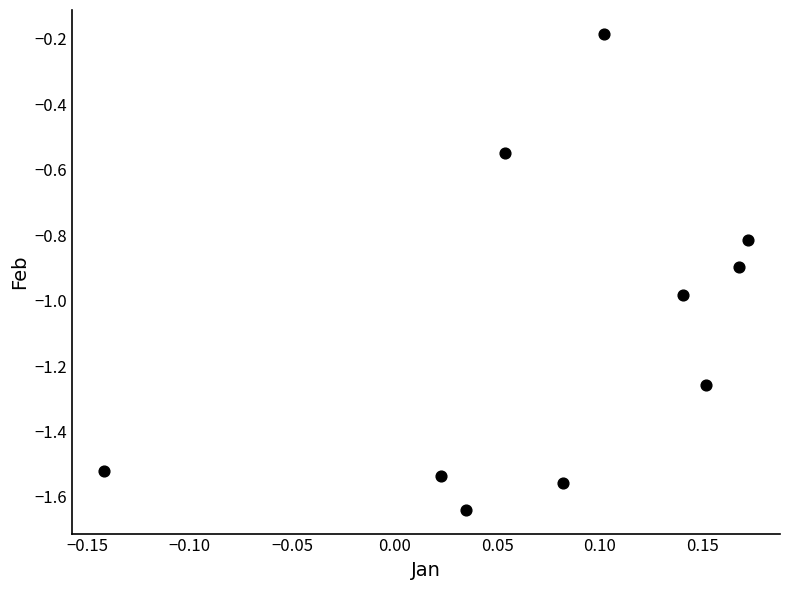

What is the range of Y values (max minus min)?

1.5